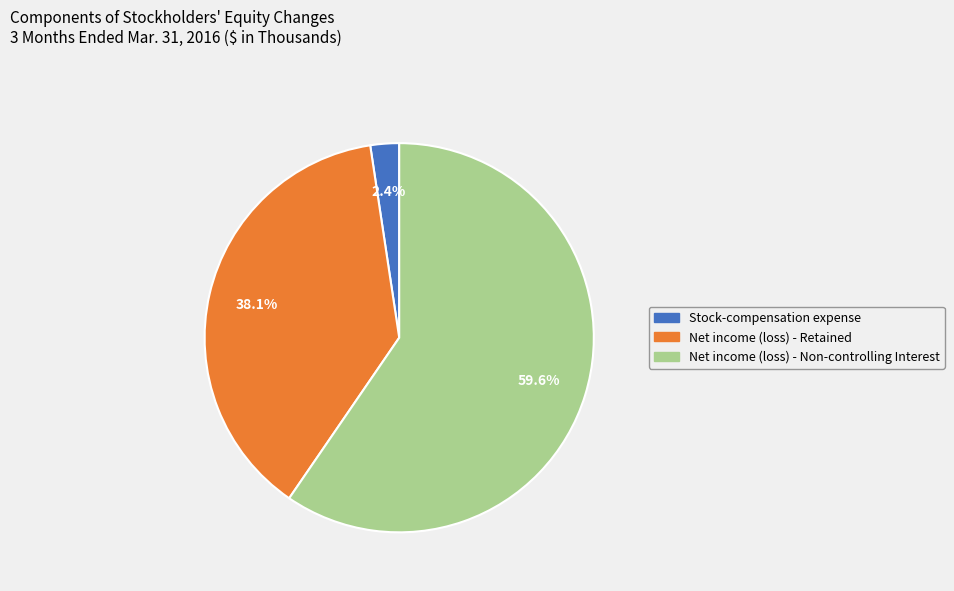

Which has a higher value, Net income (loss) - Non-controlling Interest or Net income (loss) - Retained?

Net income (loss) - Non-controlling Interest